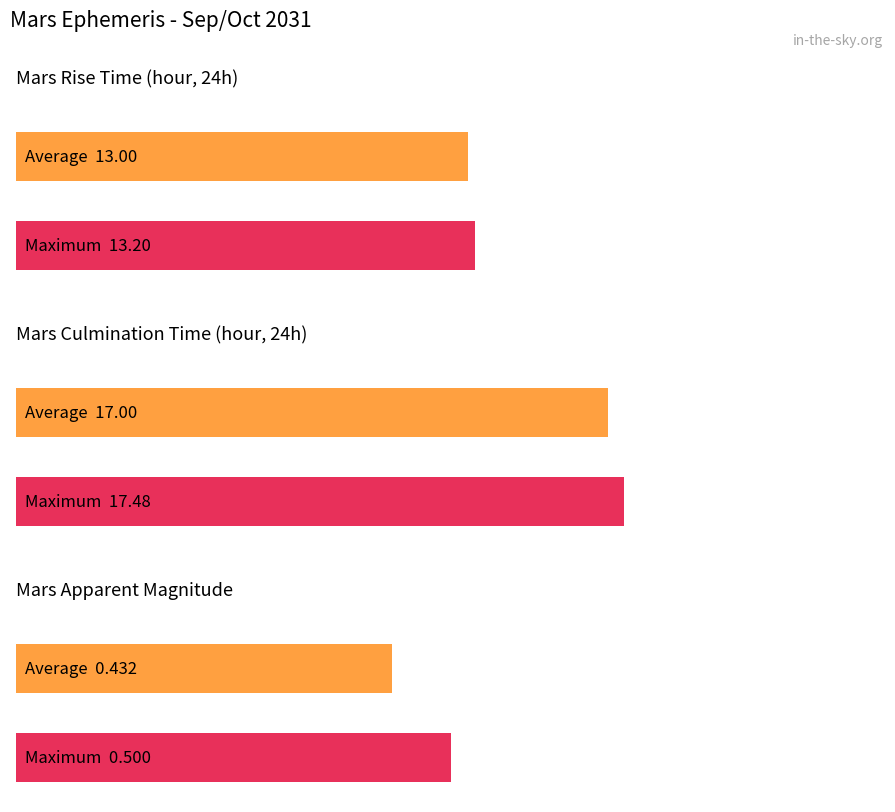

The value of Rise (hour) at Oct 15 is 4.4. True or false?

False